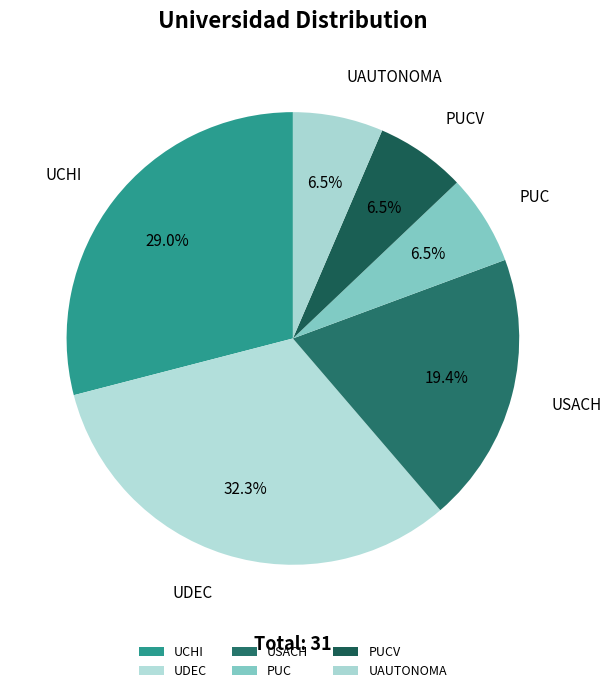

To the nearest percent, what portion does UCHI represent?

29%